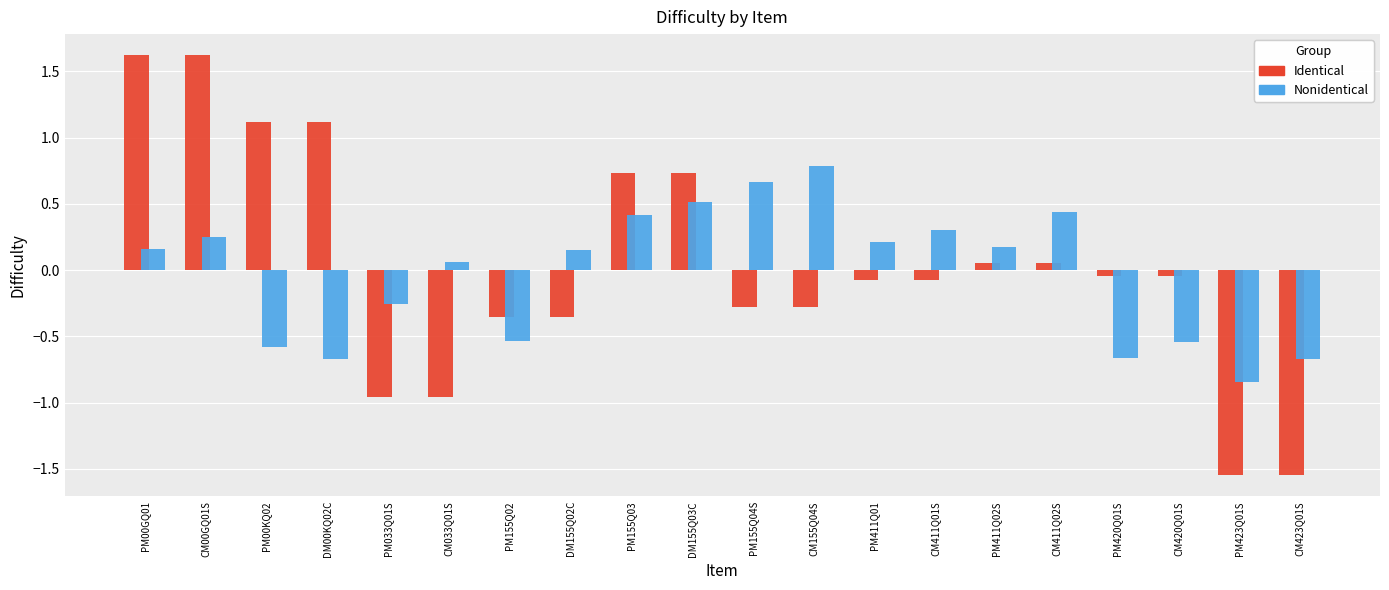

Rank the series by their maximum value, from highest to lowest.

Identical, Nonidentical